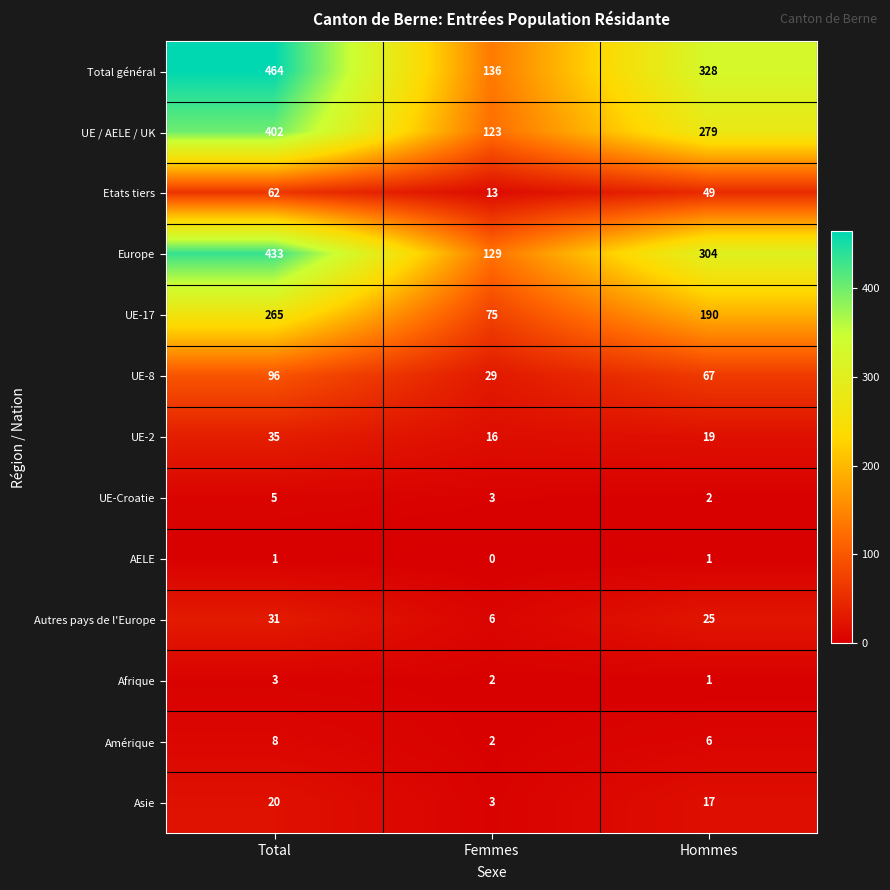

Count the Europe values in the range 129 to 433.

3